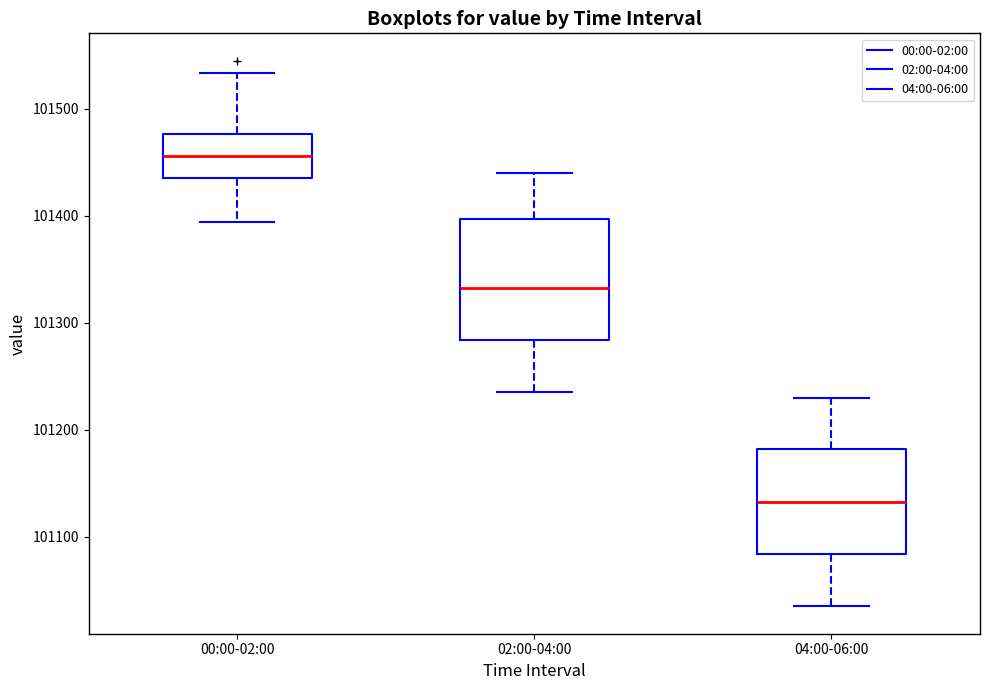

Reading left to right, read every box against the y-axis: the position of its median line, the range the box covers, and the ends of its whiskers. The values are not printed on the chart, so give them approximately, as read against the axis.

00:00-02:00: median 101460, box 101440 to 101480, whiskers 101390 to 101530
02:00-04:00: median 101330, box 101280 to 101400, whiskers 101240 to 101440
04:00-06:00: median 101130, box 101080 to 101180, whiskers 101040 to 101230